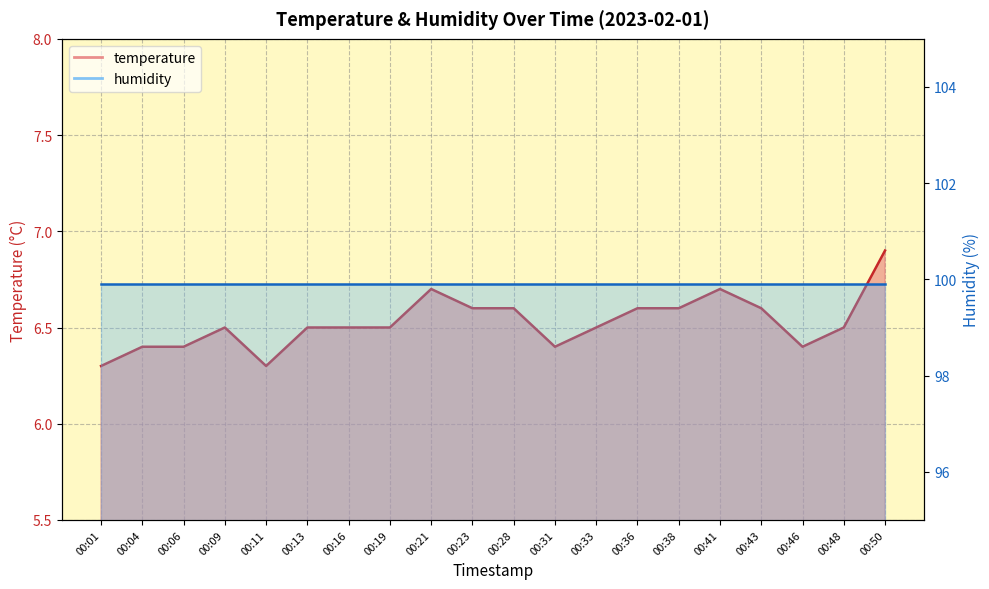

List the labels in order of value, largest first.

00:50, 00:21, 00:41, 00:23, 00:28, 00:36, 00:38, 00:43, 00:09, 00:13, 00:16, 00:19, 00:33, 00:48, 00:04, 00:06, 00:31, 00:46, 00:01, 00:11